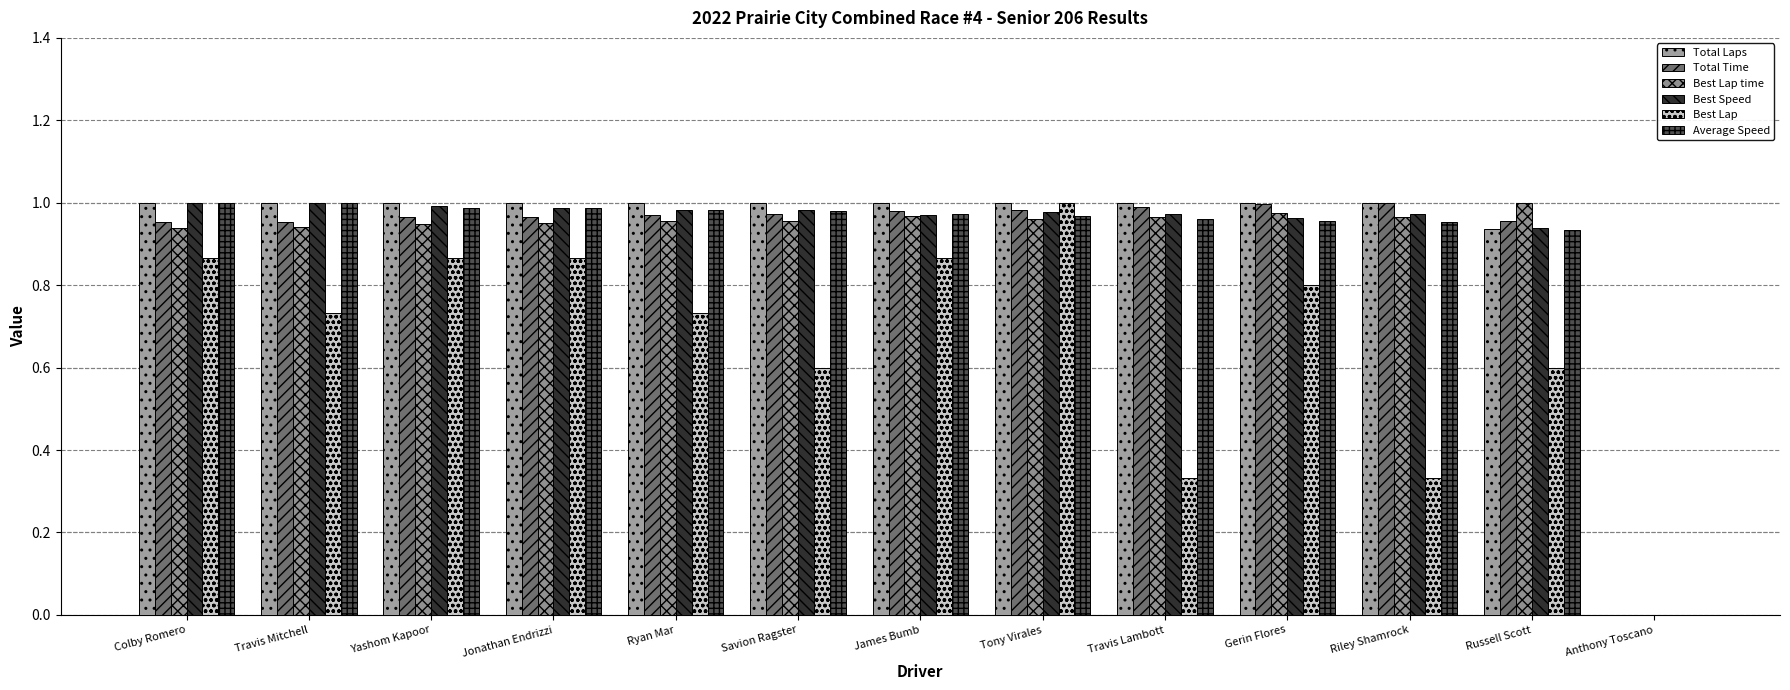

Count the number of categories in the chart.

13